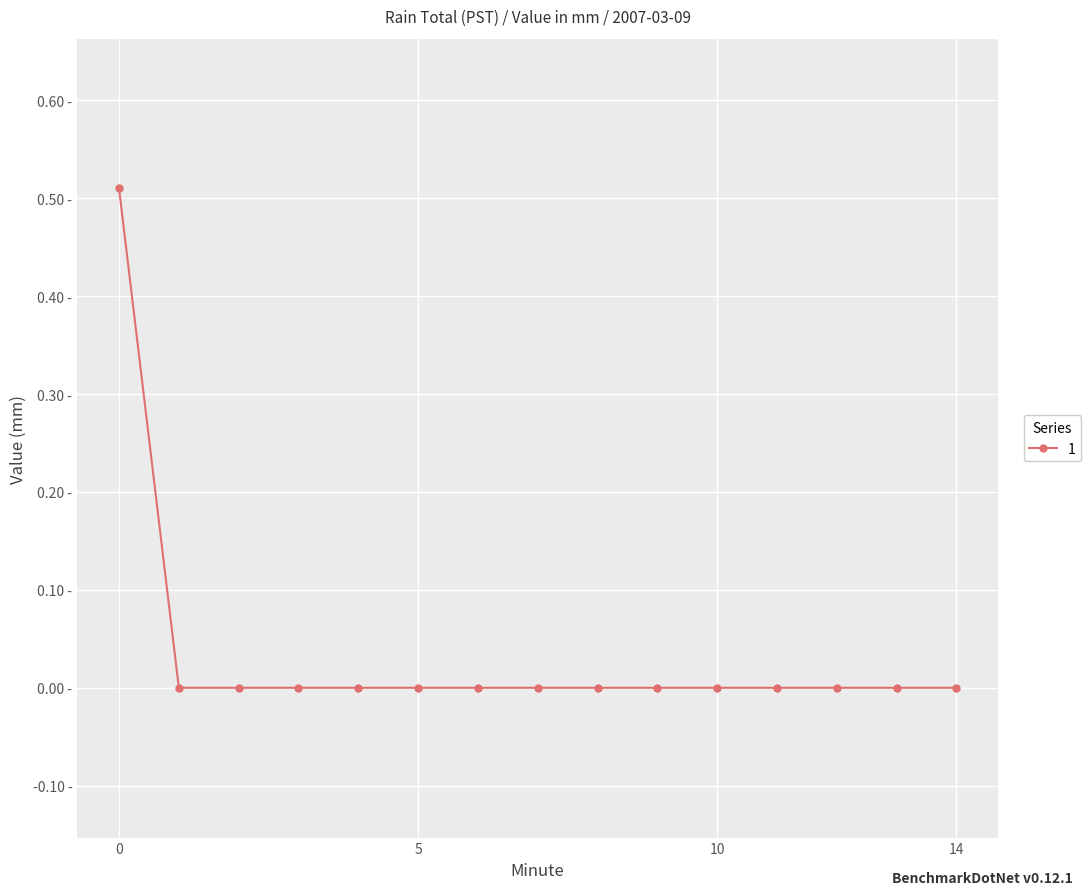

Reading right to left, extract all data points from this chart.

0.0	0.0	0.0	0.0	0.0	0.0	0.0	0.0	0.0	0.0	0.0	0.0	0.0	0.0	0.5